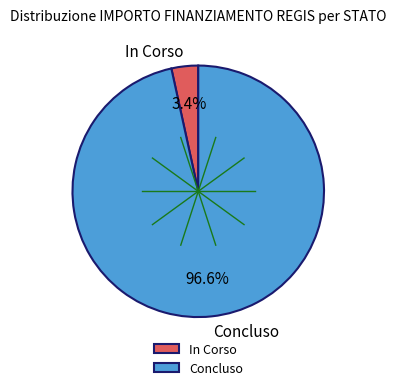

What percentage is NOT represented by Concluso?

3.4%